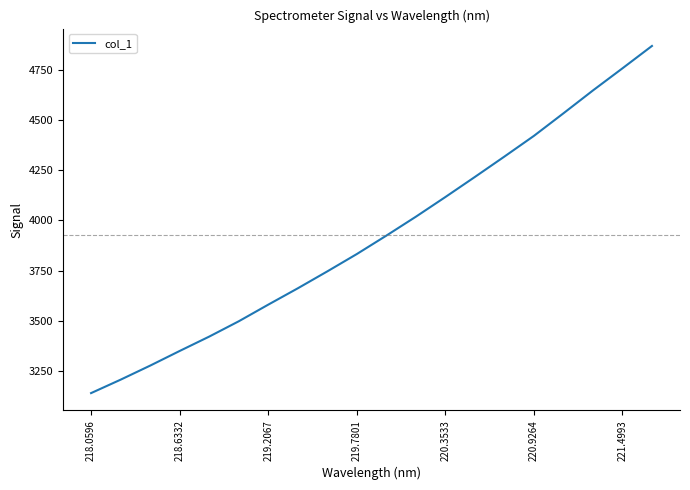

What is the smallest value displayed?

3141.8